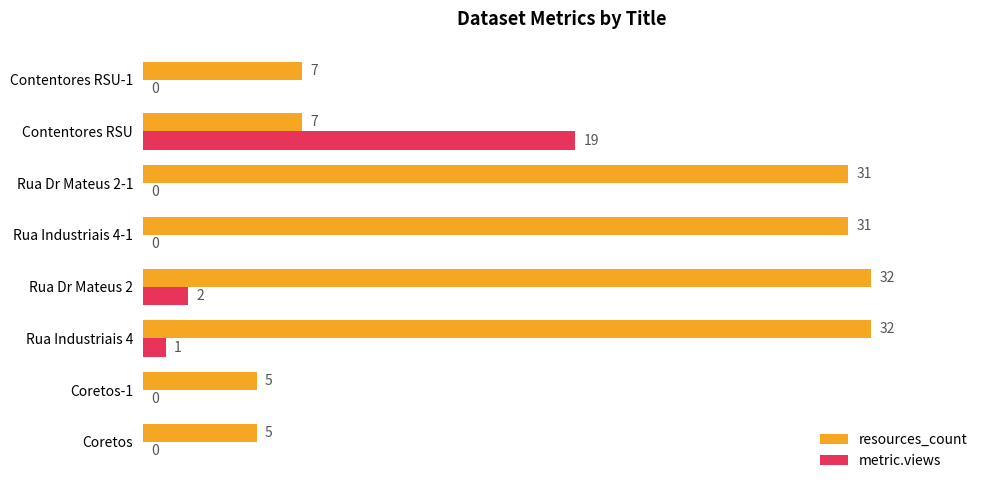

What is the sum of all resources_count values?

150